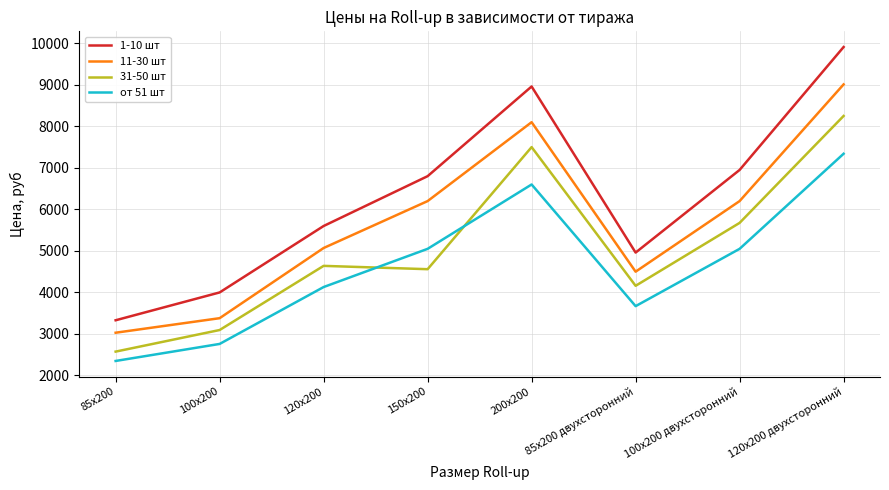

At which label does 11-30 шт reach its minimum?

85х200